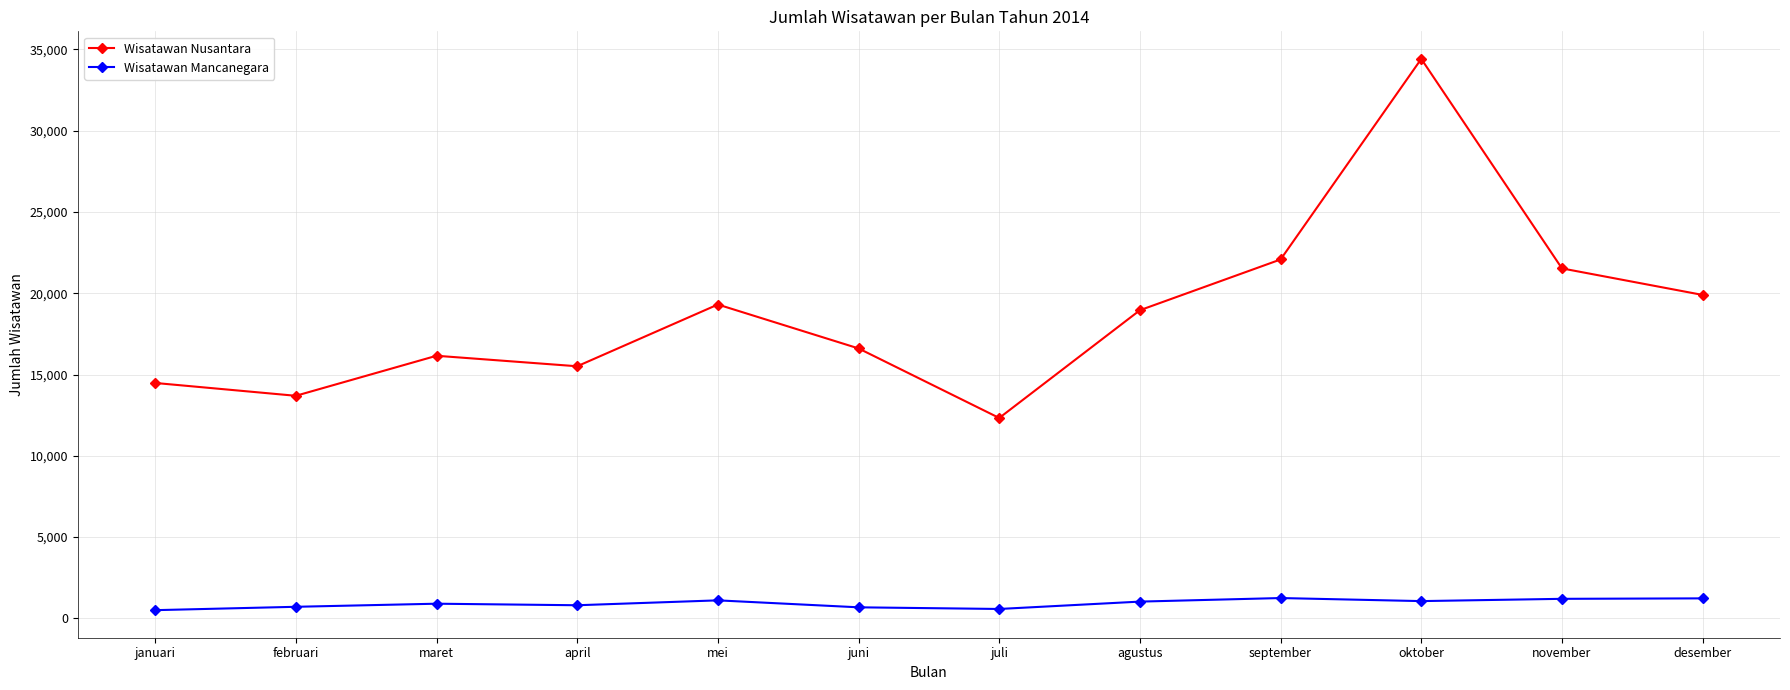

What is the difference between the highest and lowest values at juni?

15922